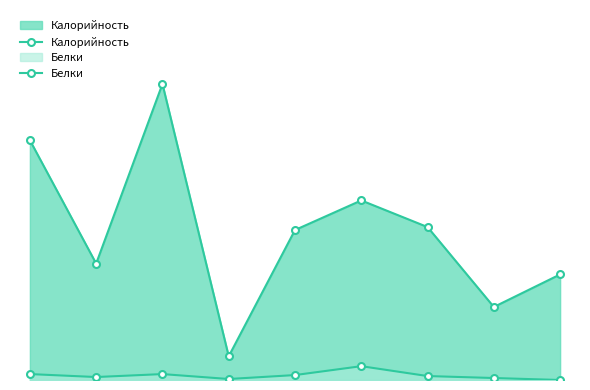

At how many categories does at least one series exceed 1?

9